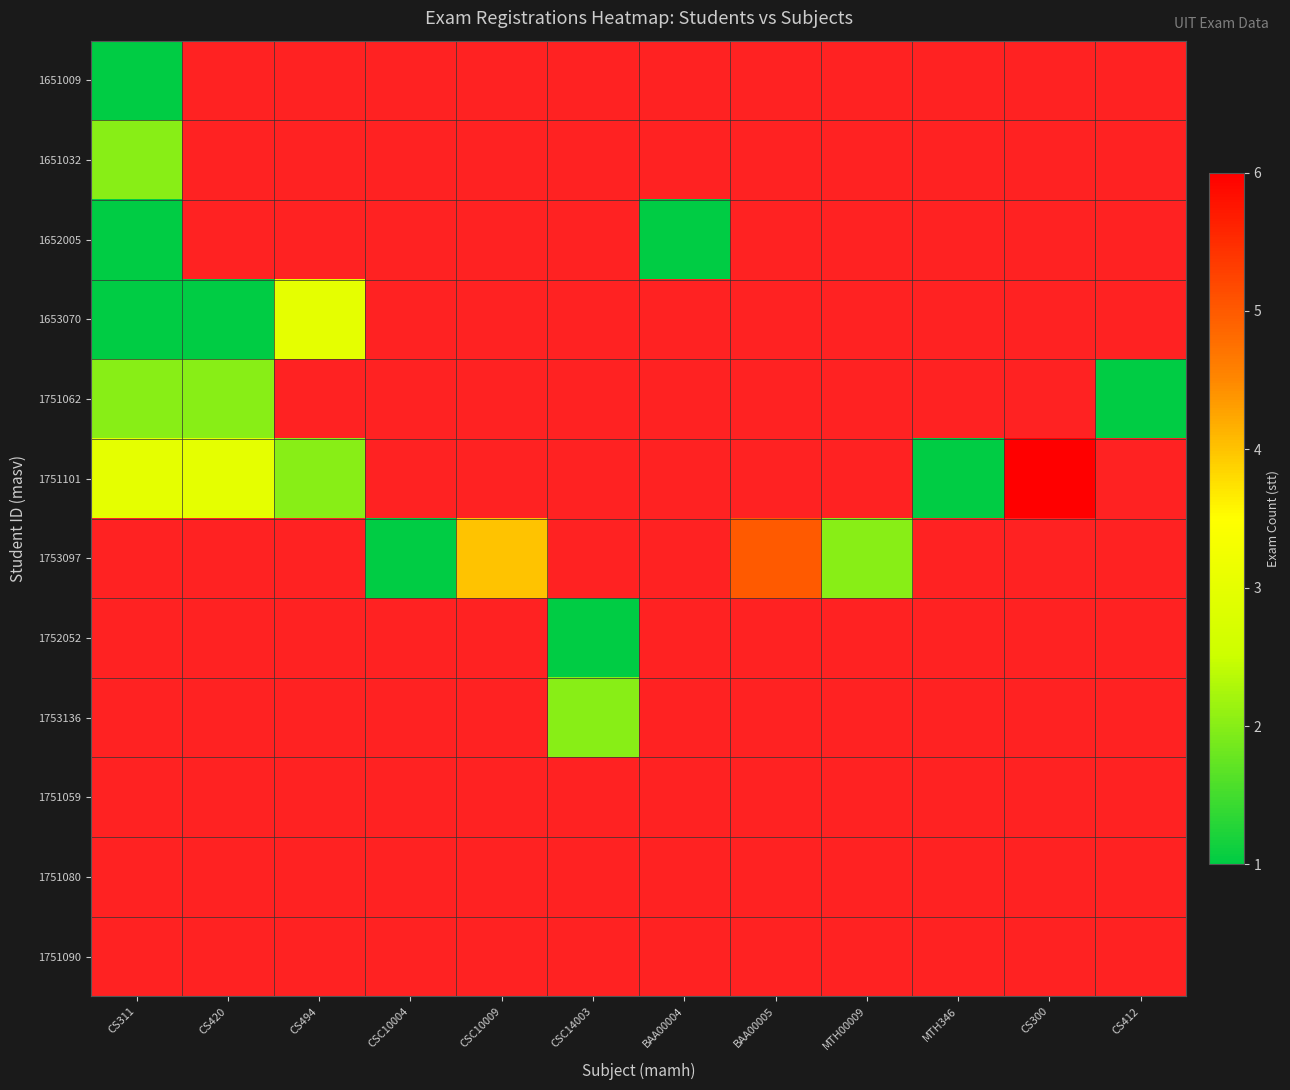

The value of 1651032 at CS311 is 2.0. True or false?

True